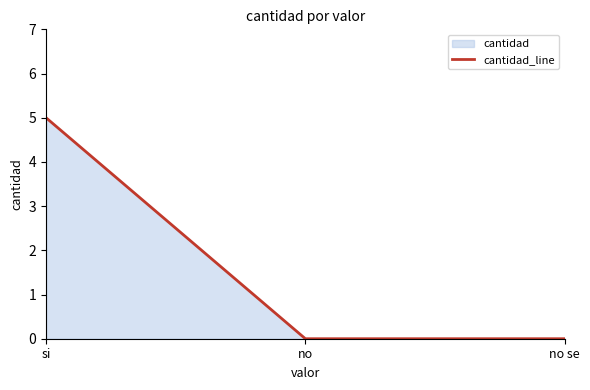

Count the values in the range 0 to 5.

3